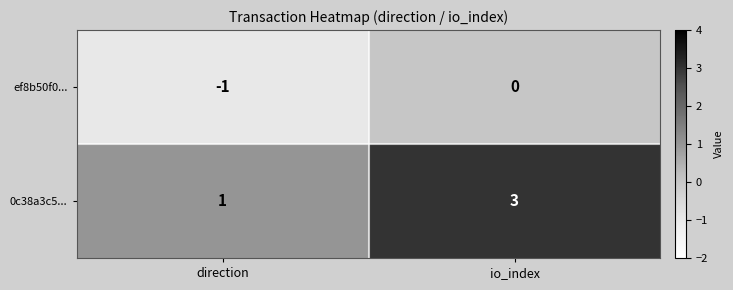

Reading left to right, list all the values displayed in this chart.

ef8b50f0...: direction=-1	io_index=0
0c38a3c5...: direction=1	io_index=3